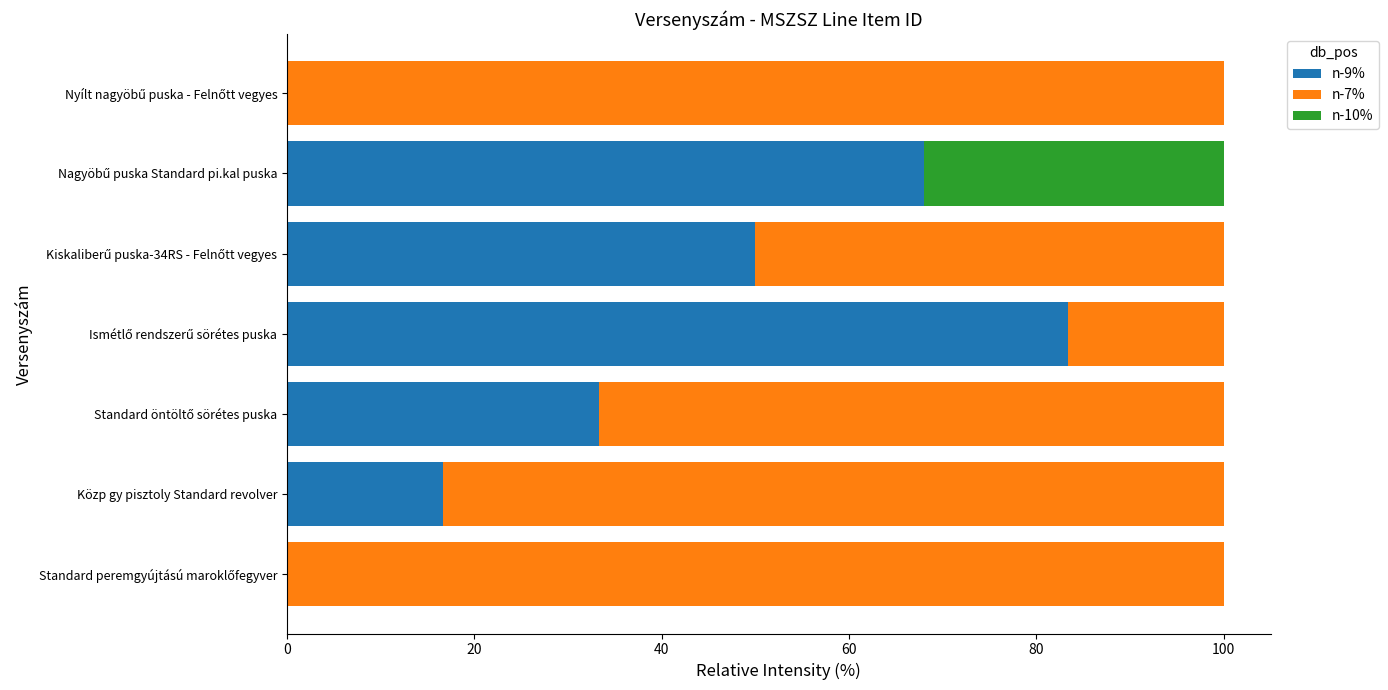

What is the total value across all series at Közp gy pisztoly Standard revolver?

100.0